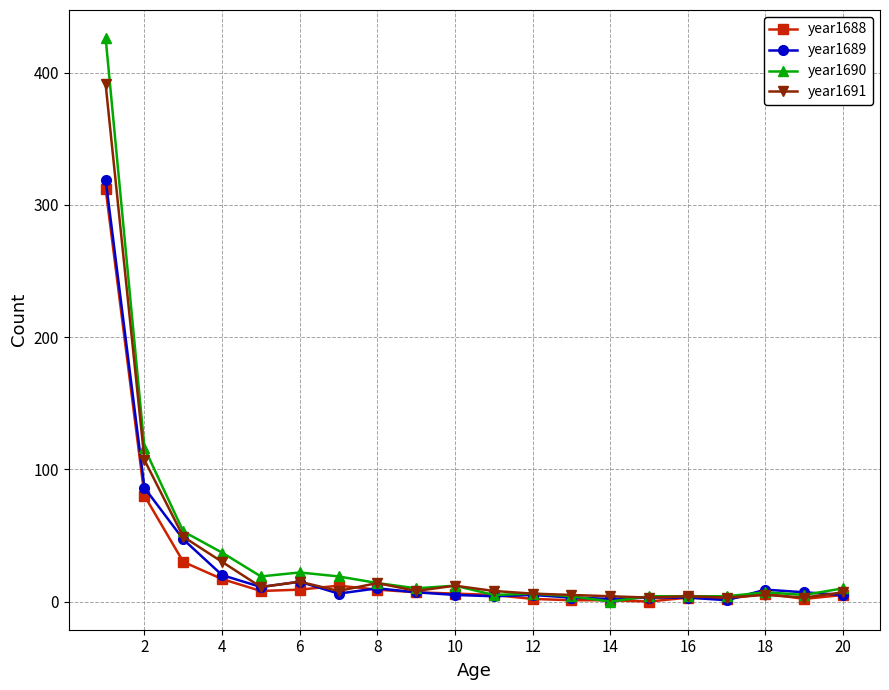

True or false: year1691 has more than 2 points higher than both neighbors.

True